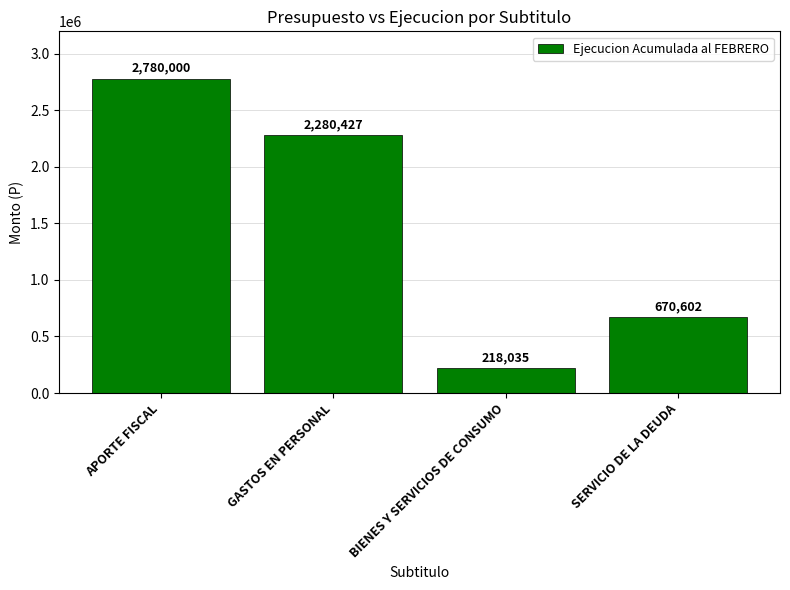

Are the bars horizontal?

No